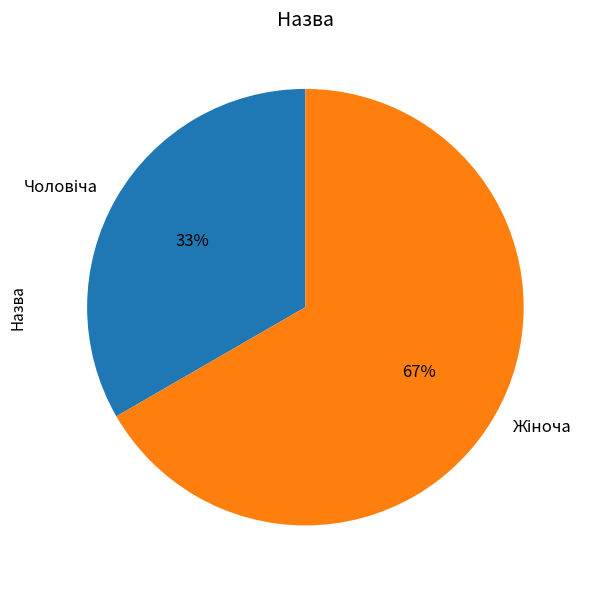

Is there a majority slice in this chart?

Yes